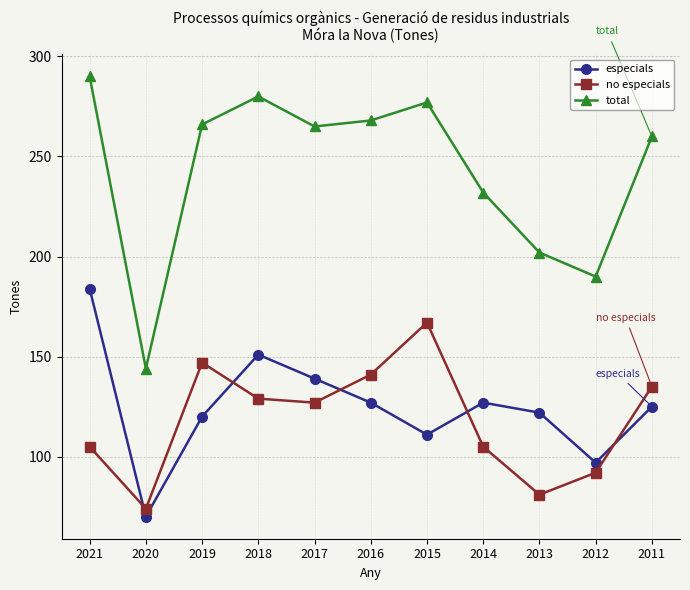

Is the value of no especials at 2019 greater than the value of especials at 2020?

Yes